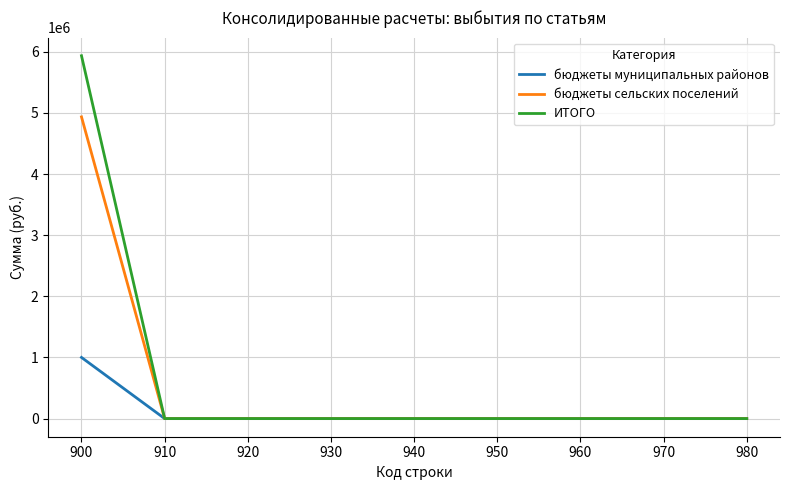

Reading left to right, extract all data points from this chart.

бюджеты муниципальных районов: 900=1000610.5	910=0.0	920=0.0	930=0.0	940=0.0	950=0.0	960=0.0	970=0.0	980=0.0
бюджеты сельских поселений: 900=4936040.0	910=0.0	920=0.0	930=0.0	940=0.0	950=0.0	960=0.0	970=0.0	980=0.0
ИТОГО: 900=5936650.5	910=0.0	920=0.0	930=0.0	940=0.0	950=0.0	960=0.0	970=0.0	980=0.0